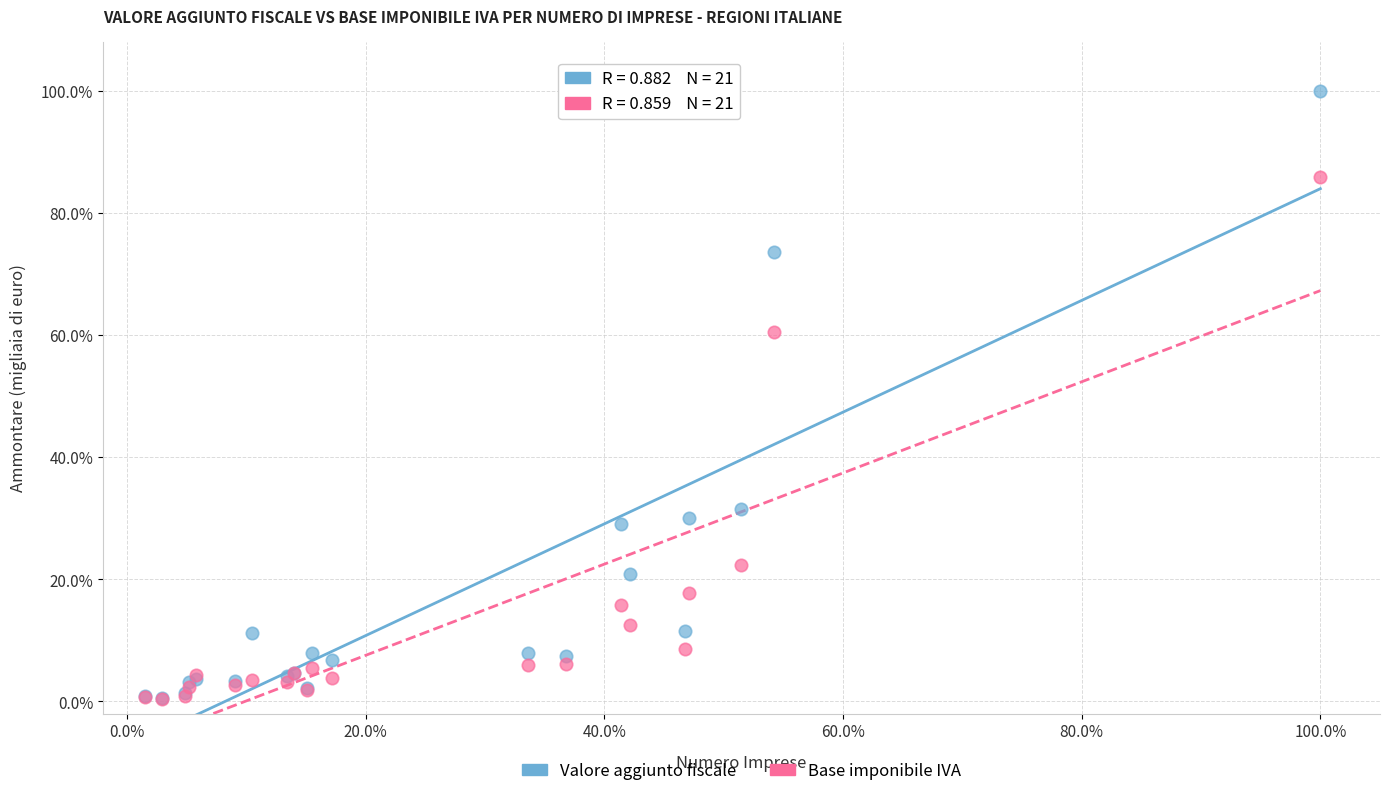

In the Base imponibile IVA series, what Y value is closest to 43?

60.5